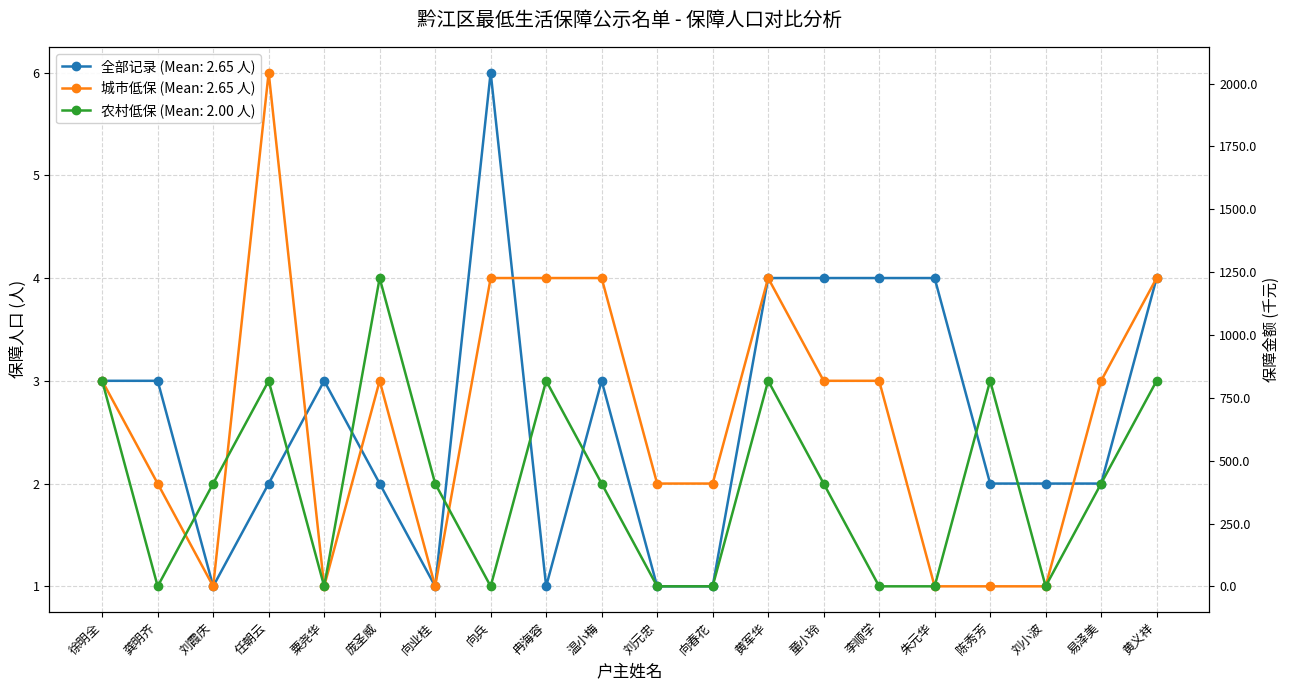

Does the chart have visible grid lines?

Yes